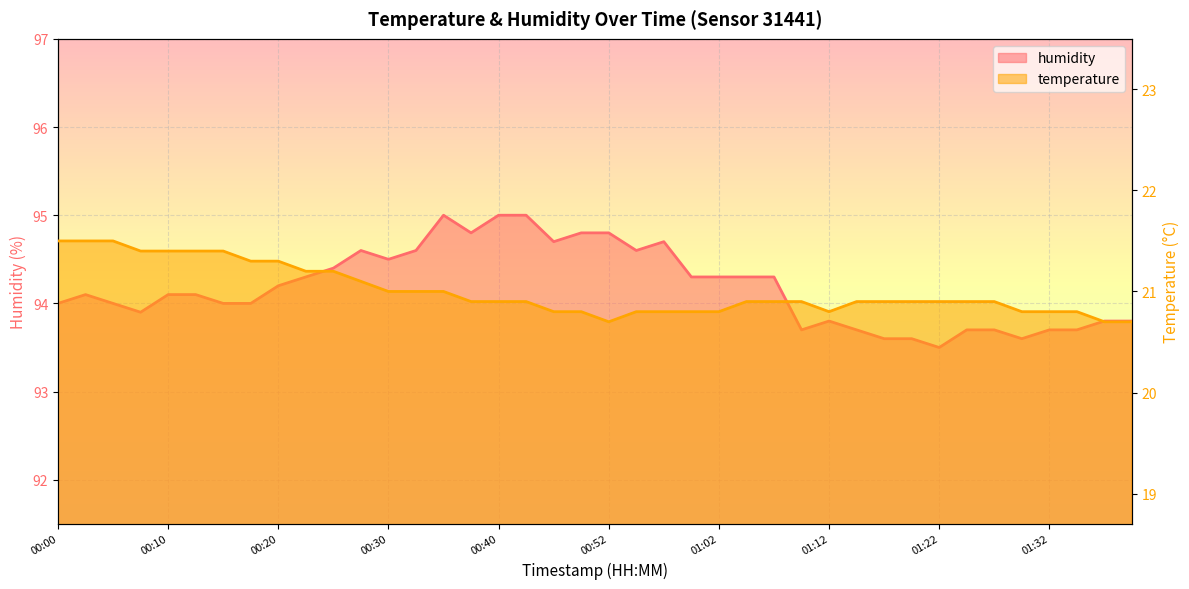

Count the number of data series in this chart.

2